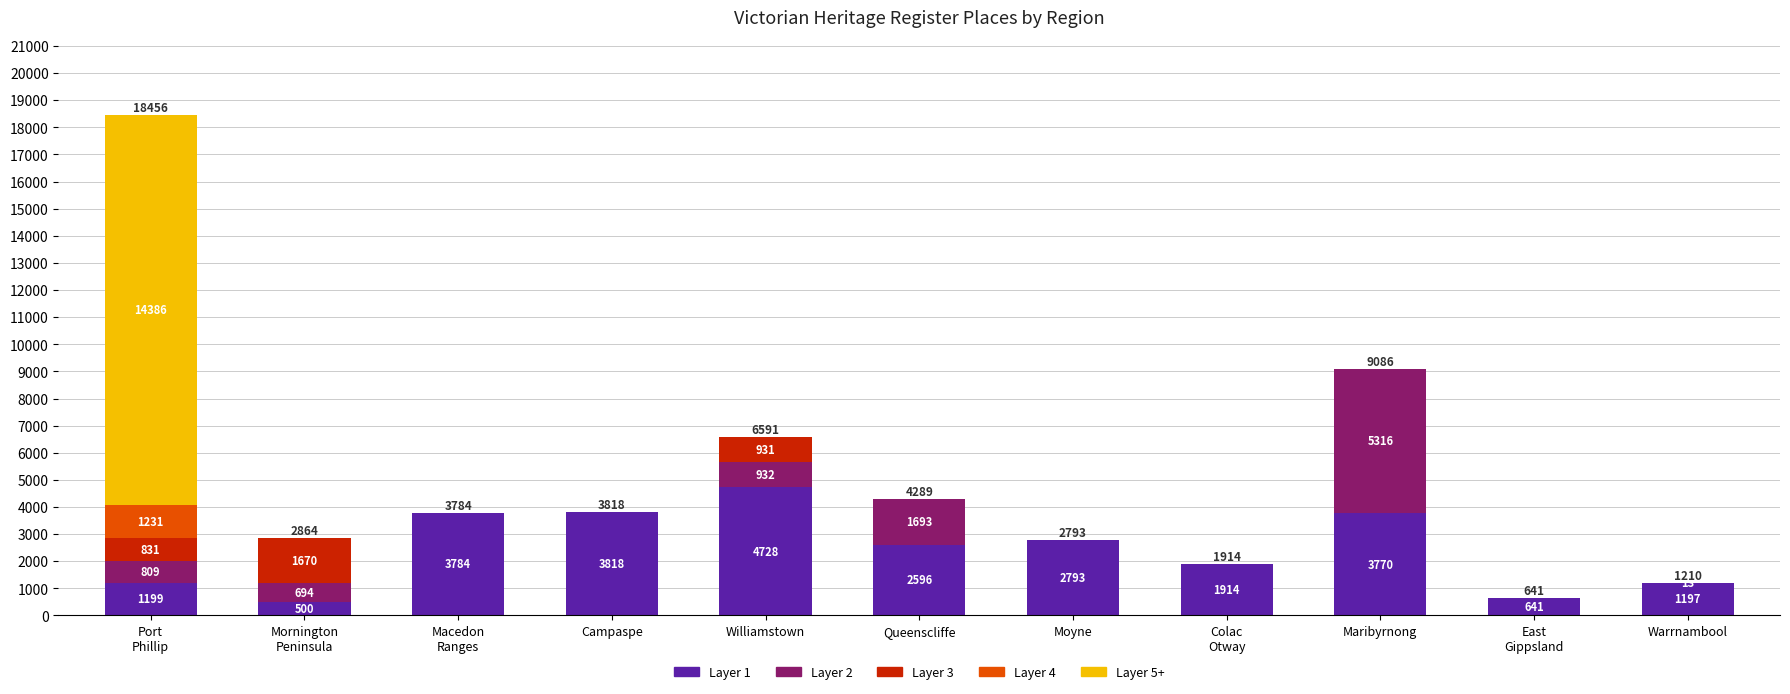

True or false: Layer 1 has a value of 1849 at Warrnambool.

False